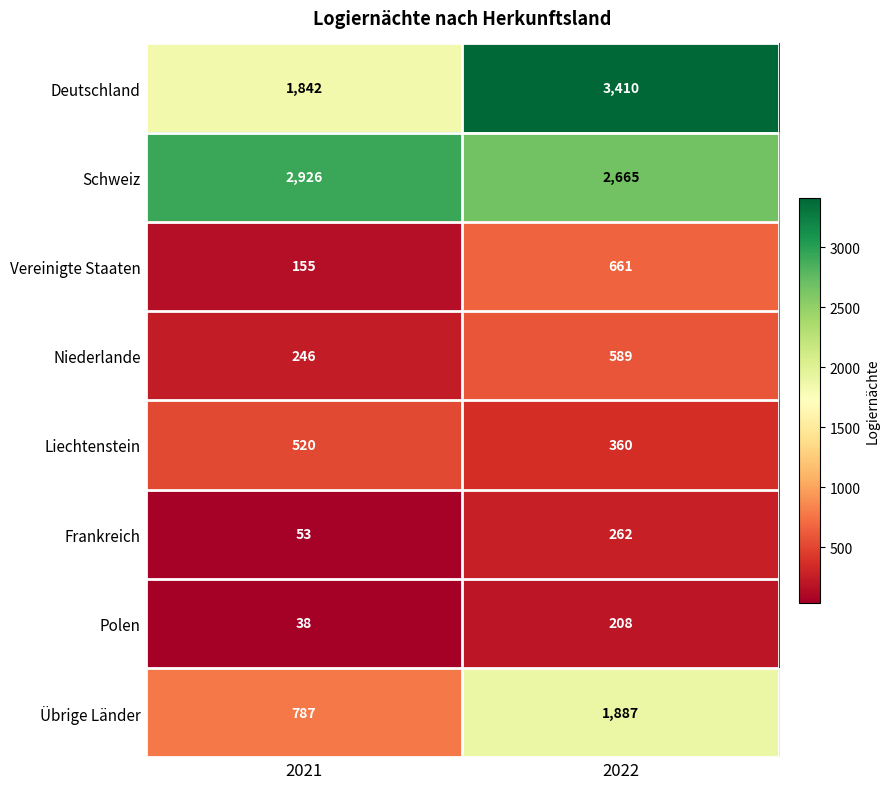

Reading left to right, what are all the values shown in this chart?

Deutschland: 2021=1842	2022=3410
Schweiz: 2021=2926	2022=2665
Vereinigte Staaten: 2021=155	2022=661
Niederlande: 2021=246	2022=589
Liechtenstein: 2021=520	2022=360
Frankreich: 2021=53	2022=262
Polen: 2021=38	2022=208
Übrige Länder: 2021=787	2022=1887